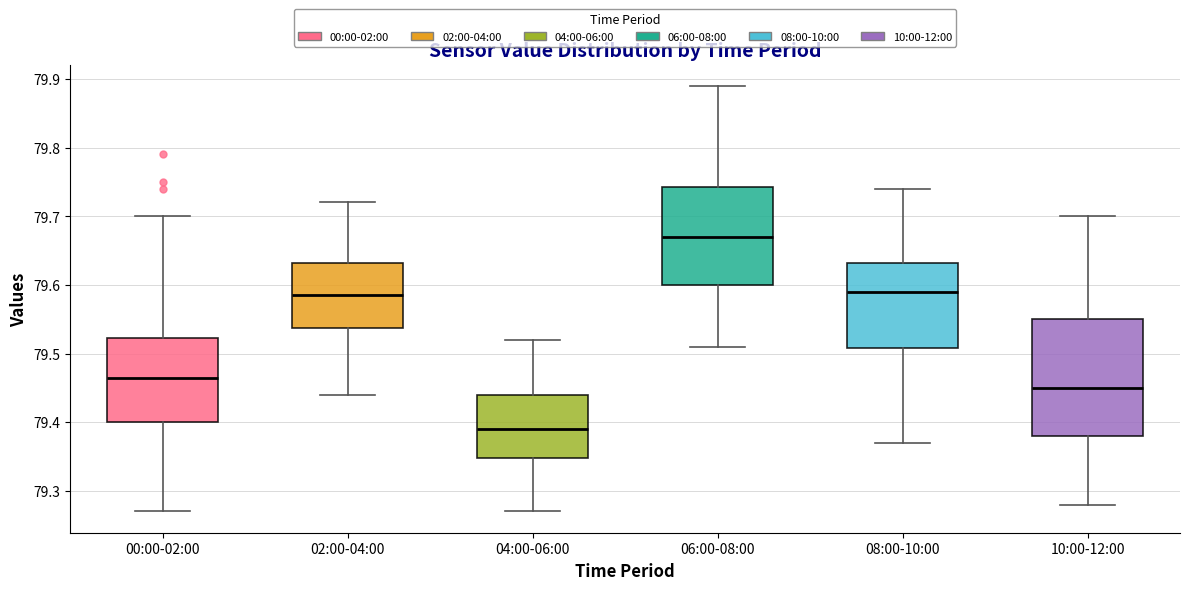

Where does the upper whisker of the box for 00:00-02:00 end on the y-axis? The values are not printed on the chart, so give them approximately, as read against the axis.

79.70